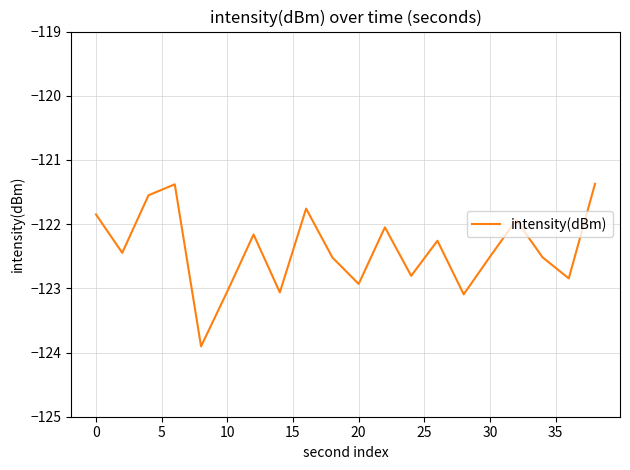

What is the minimum value shown in the chart?

-123.9